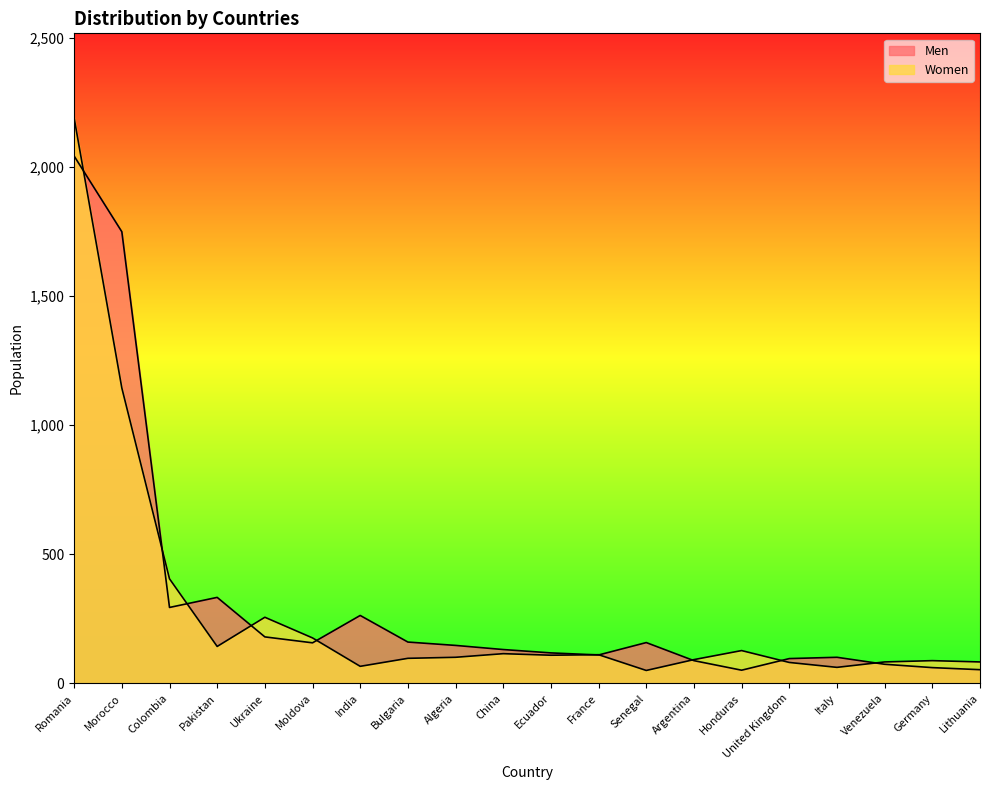

What is the total value across all series at Algeria?

248